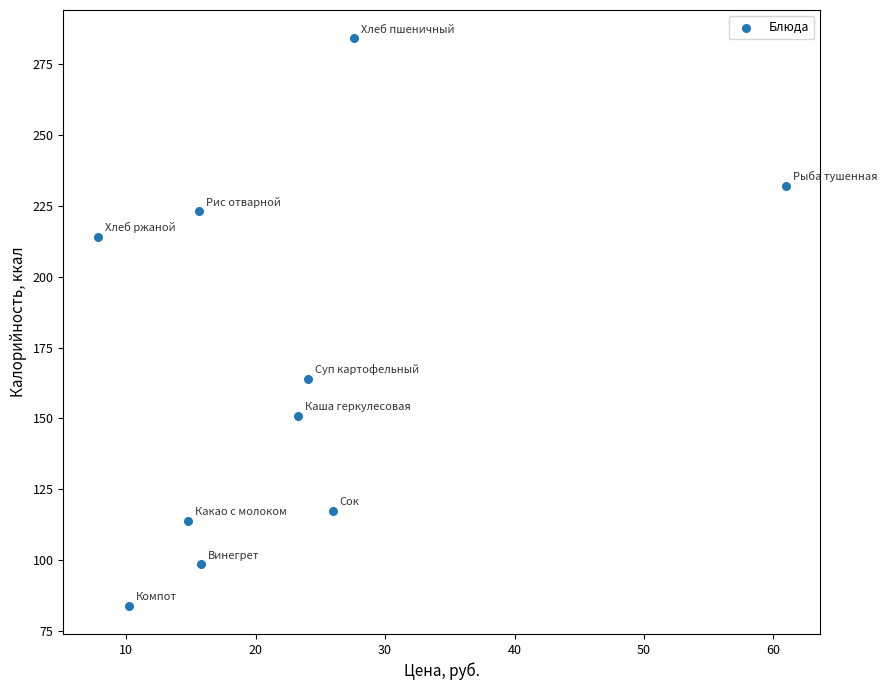

What is the average X value?

22.6